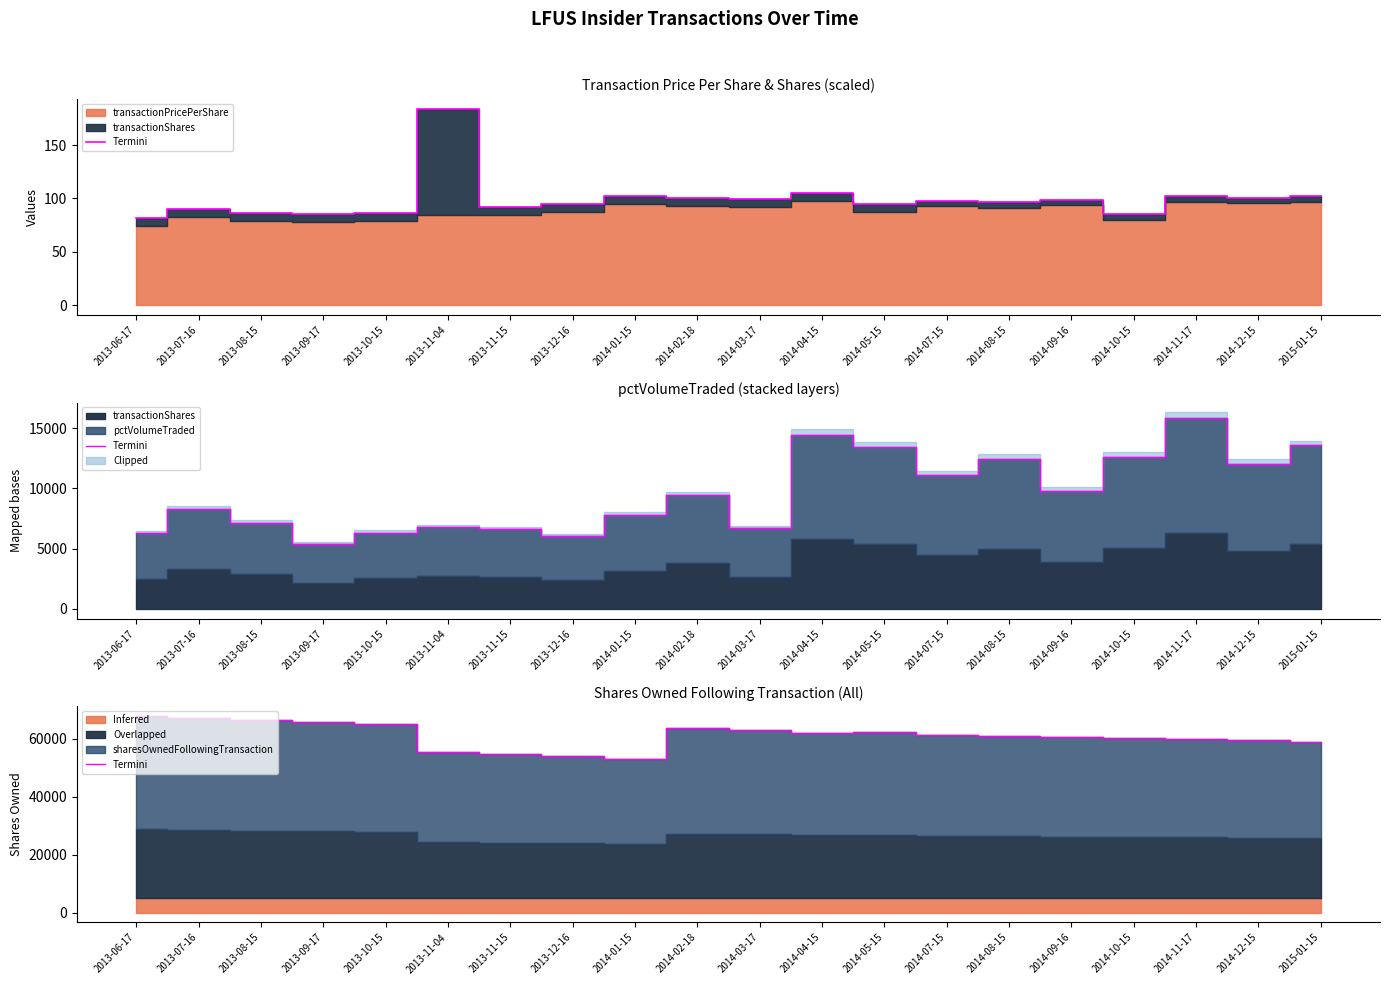

What is the change in value from 2013-10-15 to 2013-12-16?

-11200